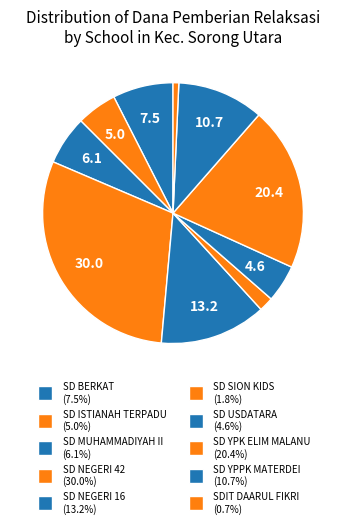

Which slice is the smallest?

SDIT DAARUL FIKRI